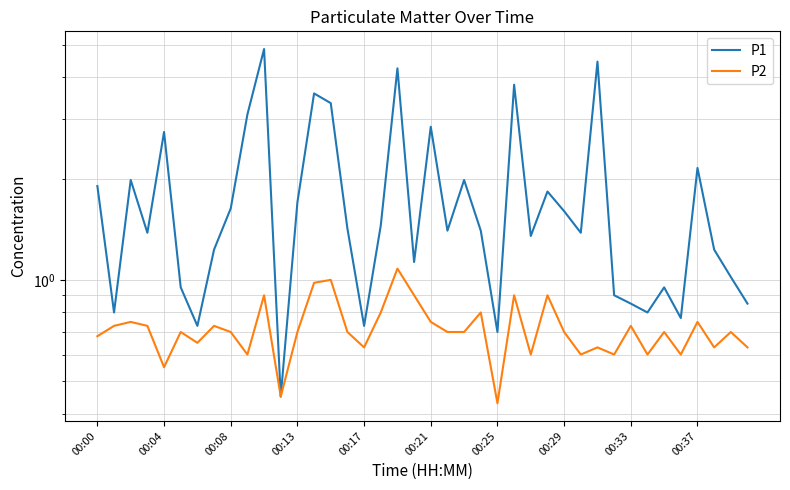

True or false: P1 has a value of 2.3 at 13.

False